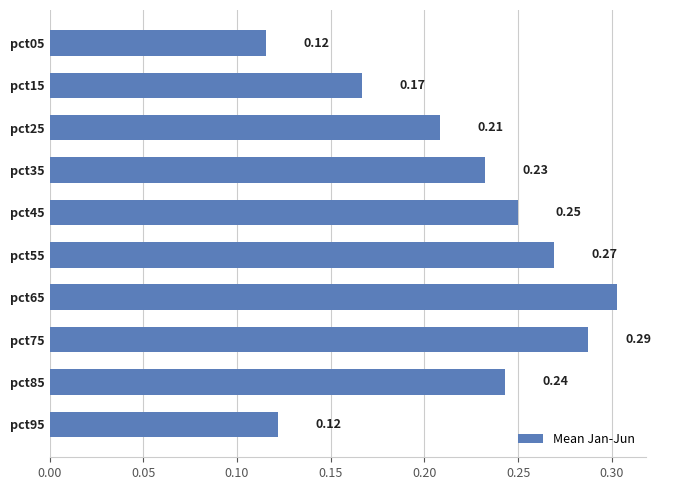

What is the change in value from pct15 to pct75?

+0.1